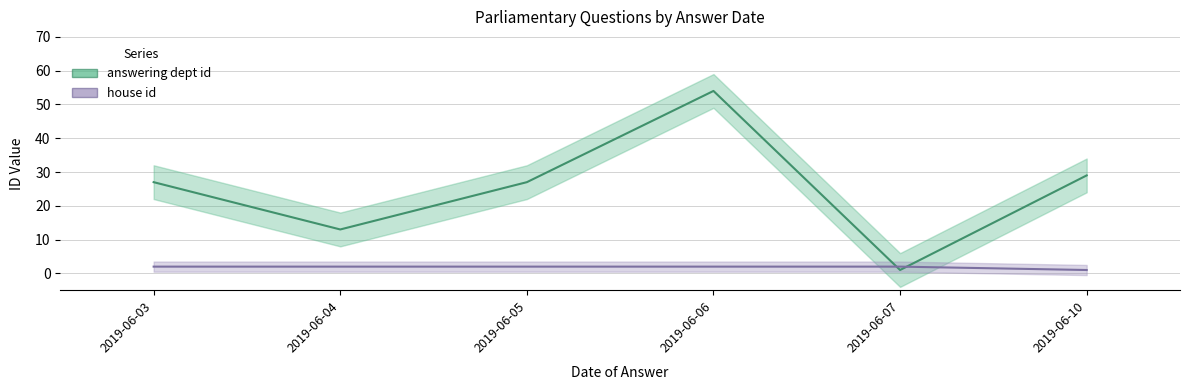

How many values in the answering dept id series are below 27?

2